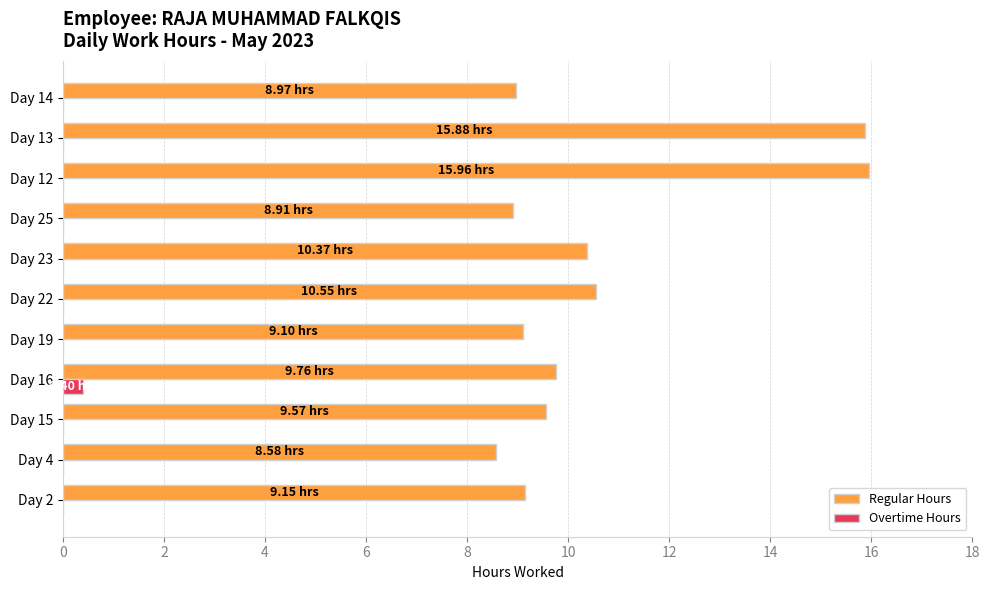

Which series has the largest total across all categories?

Regular Hours